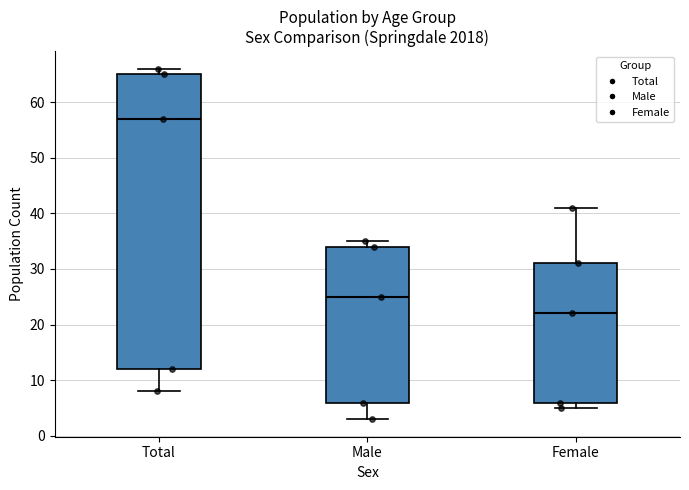

Comparing the boxes themselves (not the whiskers), which one is the tallest?

Total